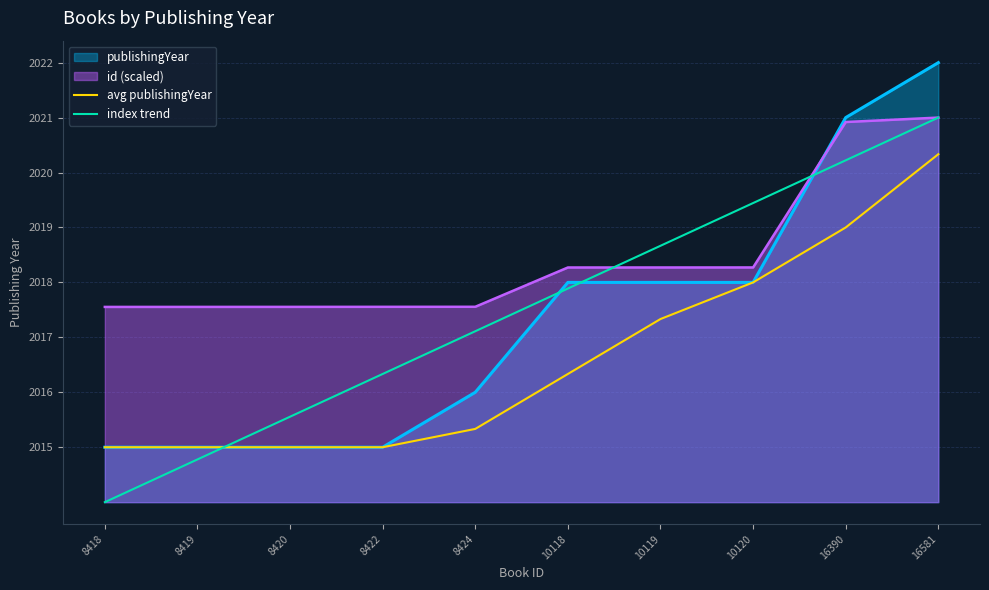

What is the minimum value for index trend?

2014.0